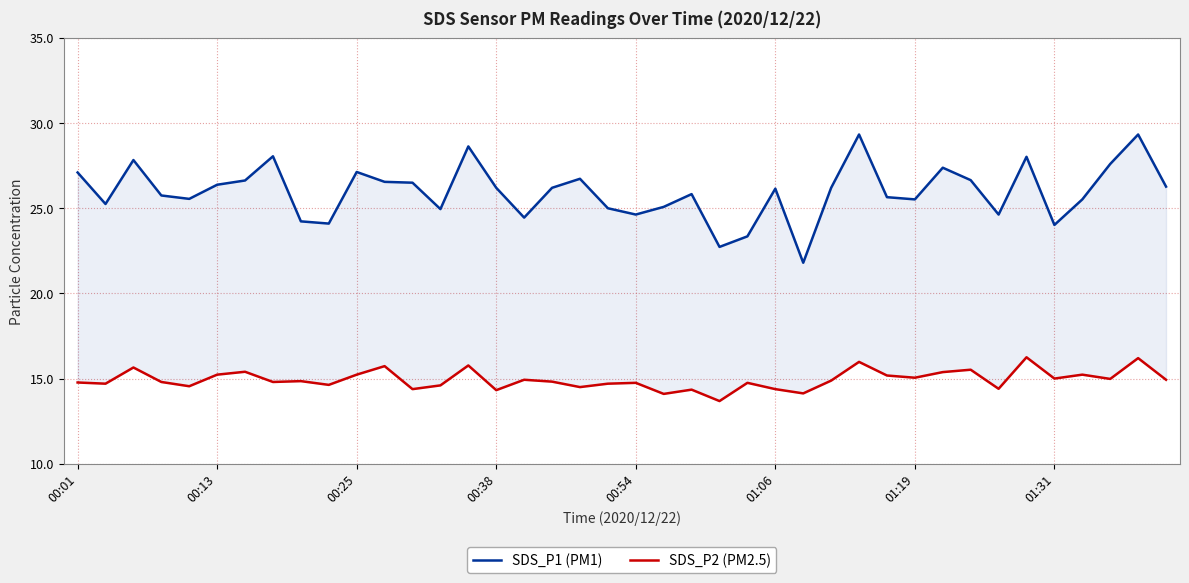

How many lines are shown in the chart?

2